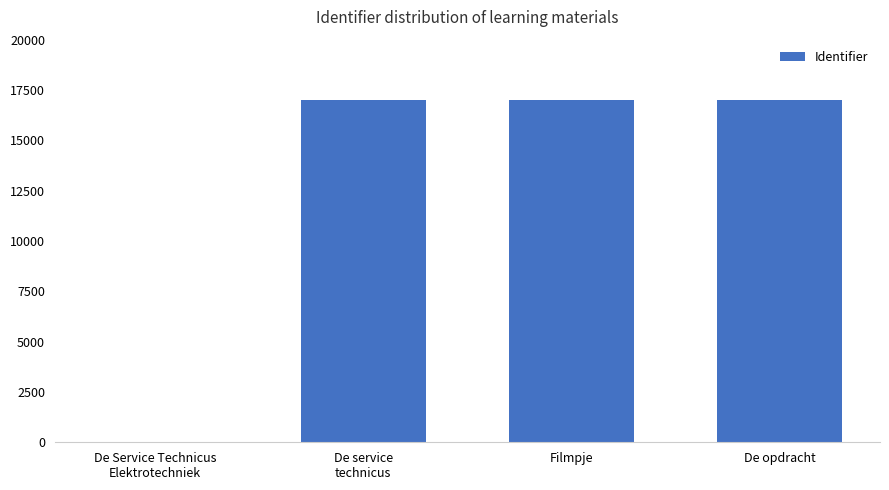

What is the maximum value shown in the chart?

16988